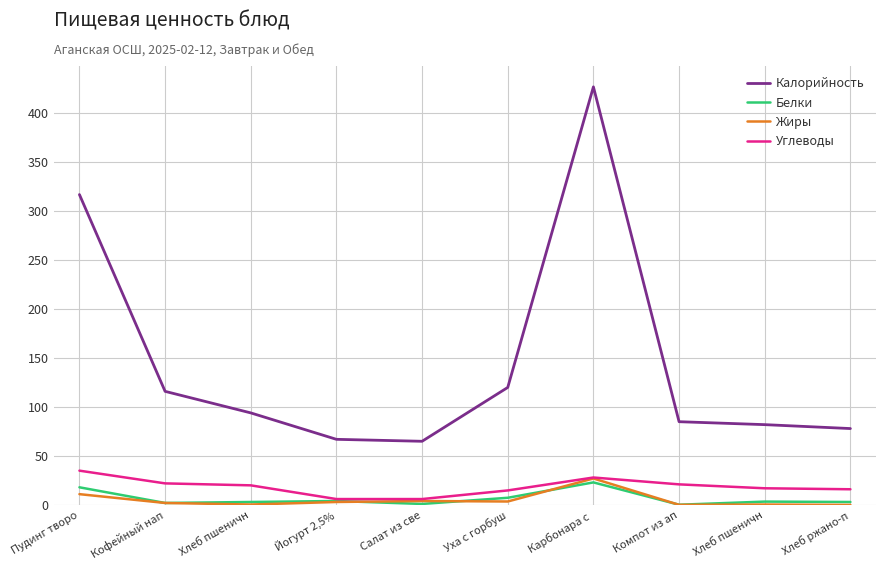

True or false: Белки and Калорийность intersect in this chart.

False